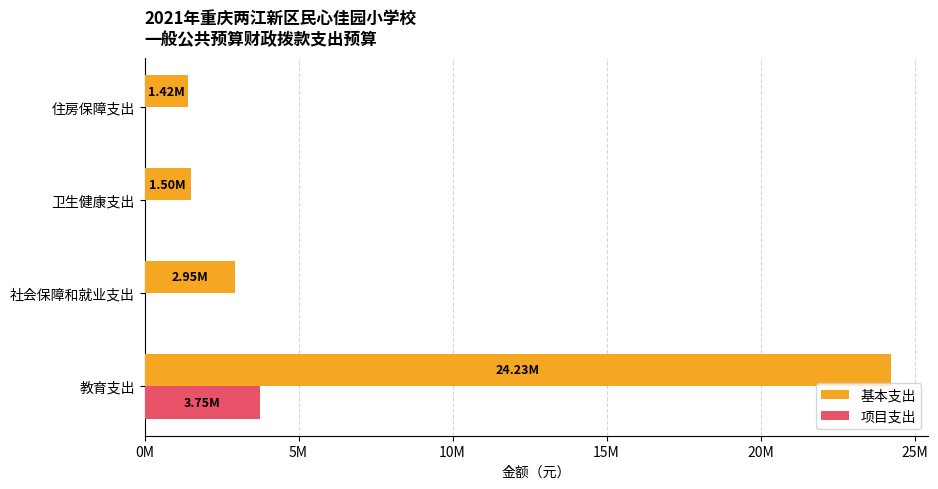

What is the difference between the maximum and minimum values in the 项目支出 series?

3754295.6